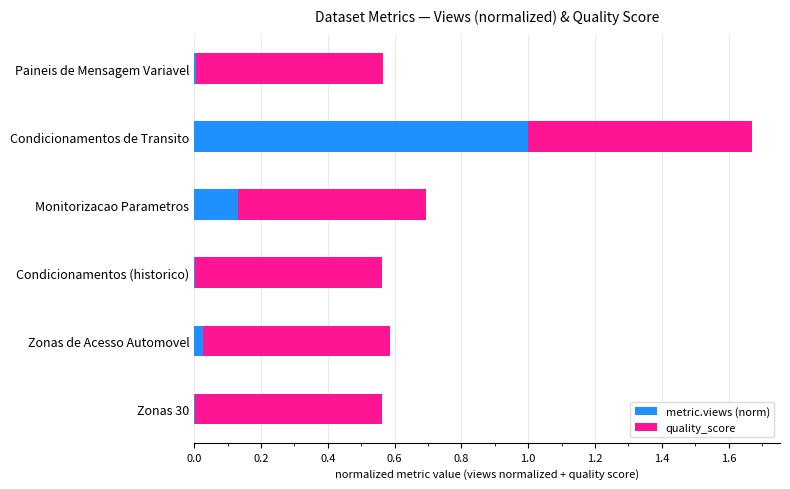

True or false: metric.views (norm) has a value of 0.0 at Monitorizacao Parametros.

False